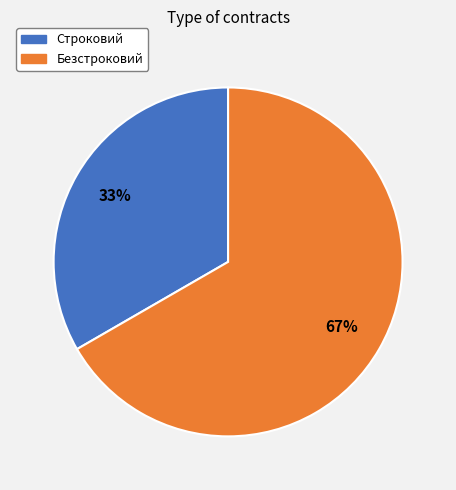

True or false: Безстроковий accounts for 59% of the total.

False